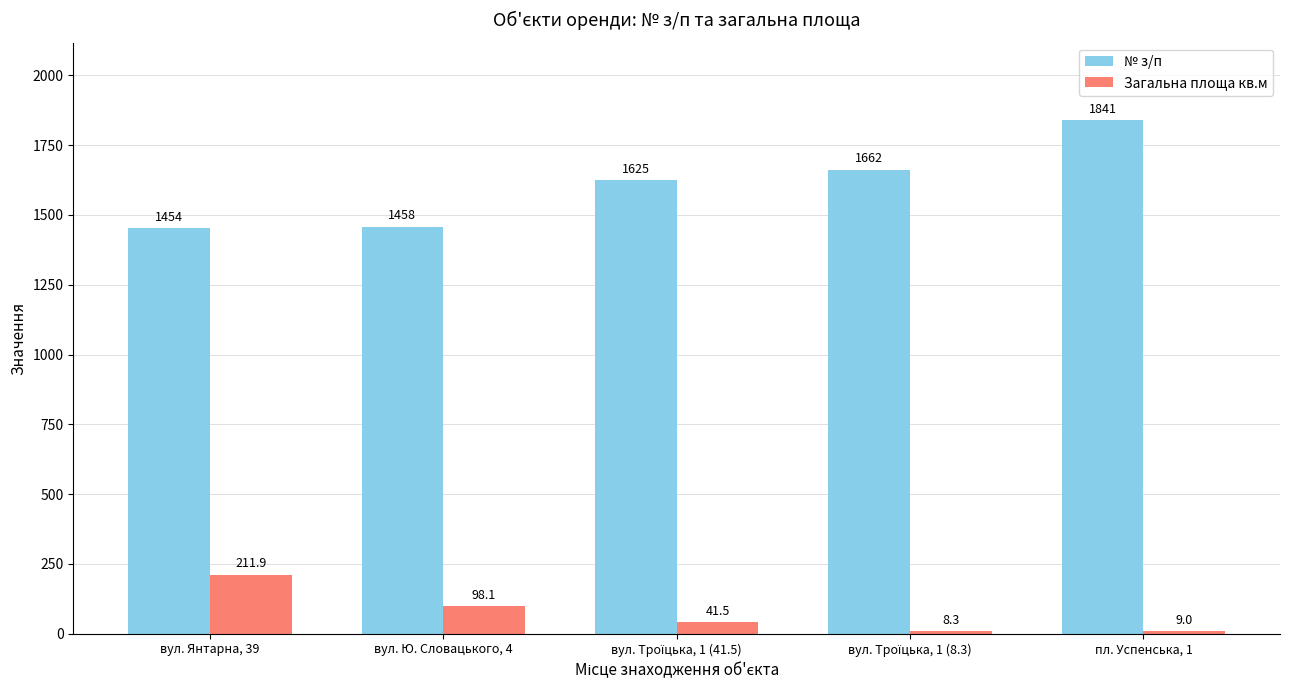

Which series has the largest total across all categories?

№ з/п